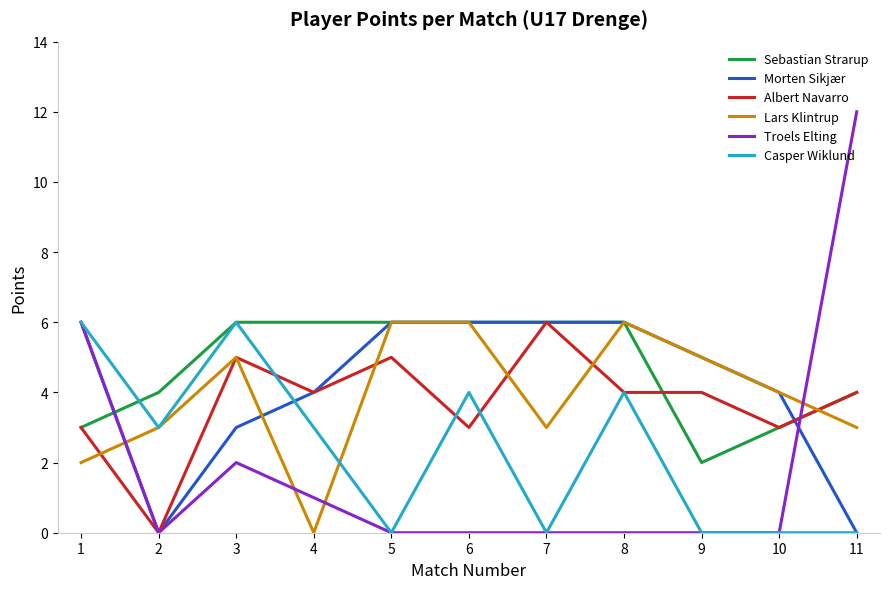

Which series ends up on top after the final intersection of Sebastian Strarup and Morten Sikjær?

Sebastian Strarup